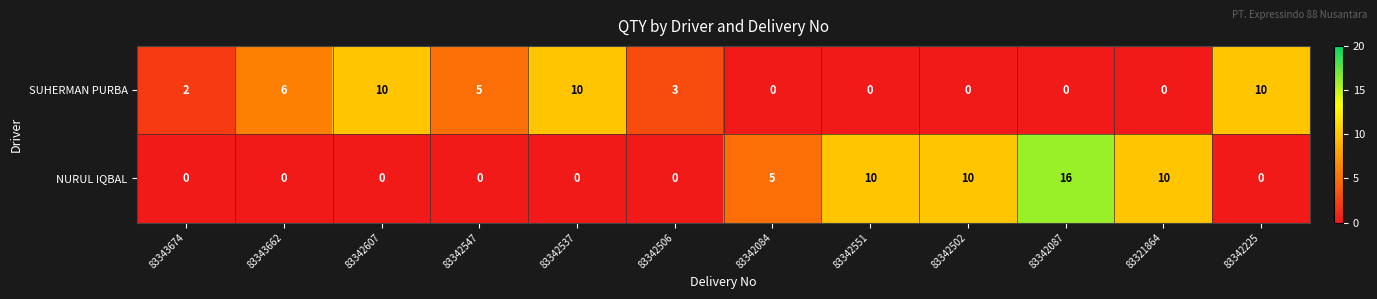

At 83343662, list the series in order from largest to smallest.

SUHERMAN PURBA, NURUL IQBAL